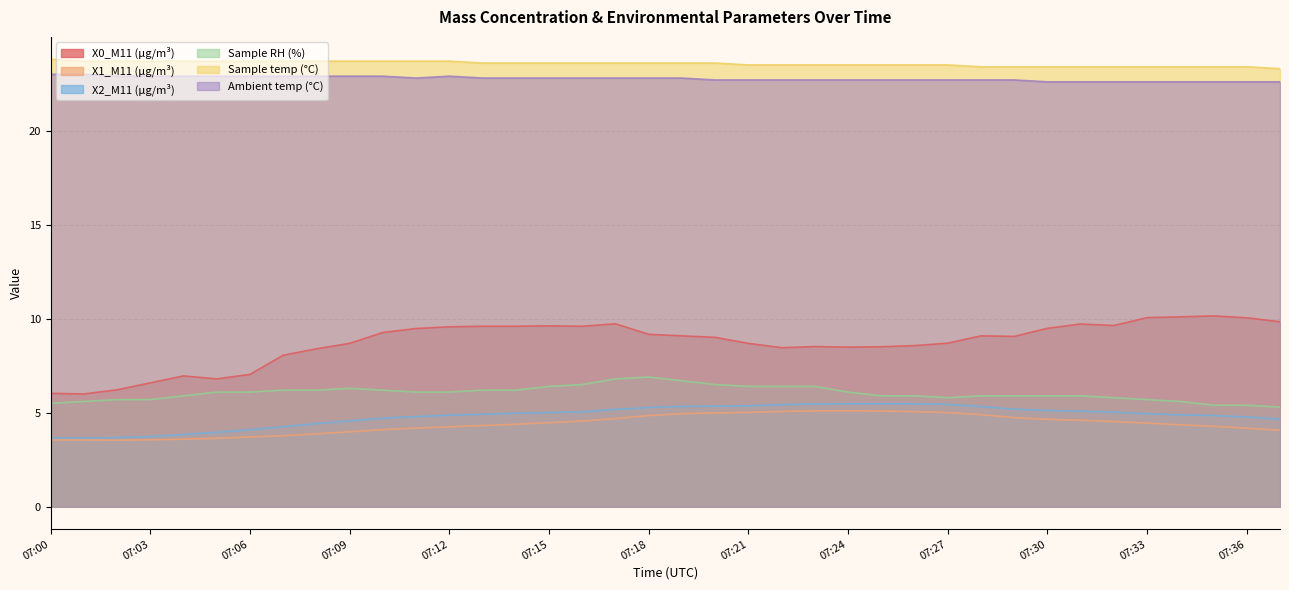

Is the value of X1_M11 (μg/m³) at 07:22 greater than the value of Ambient temp (°C) at 07:12?

No